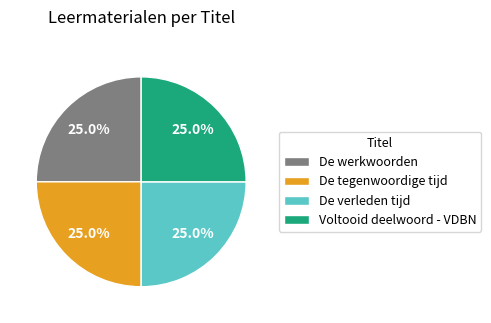

How much of the chart is everything except De verleden tijd?

75.0%